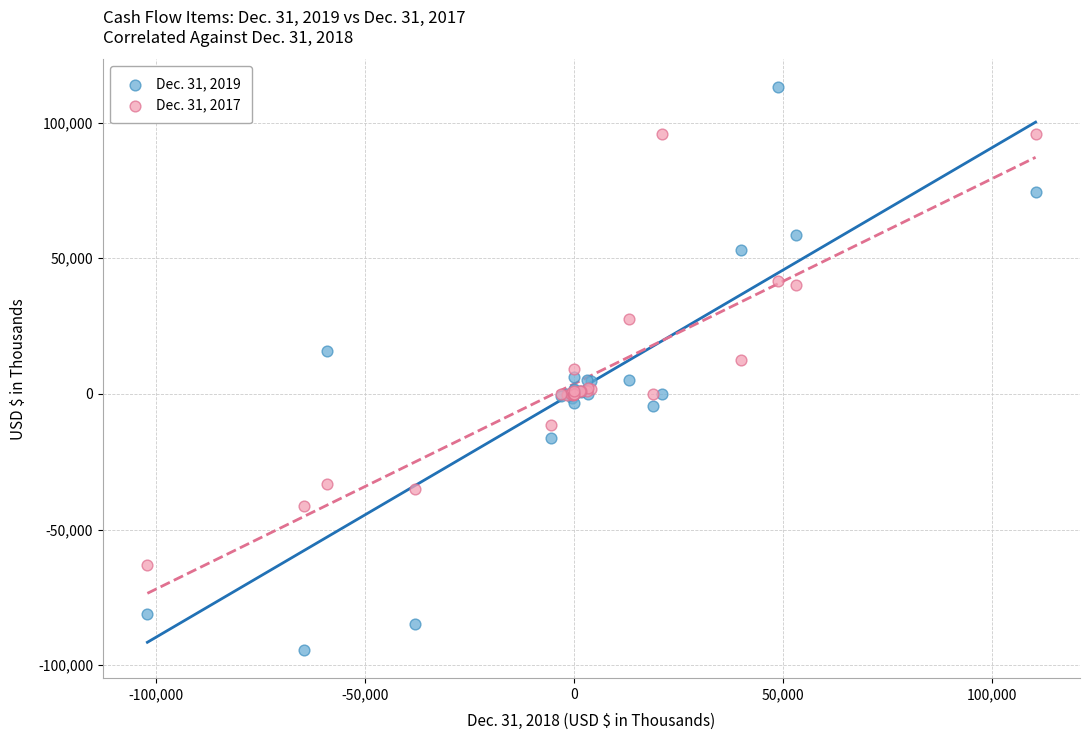

Which series has the widest spread of Y values?

Dec. 31, 2019